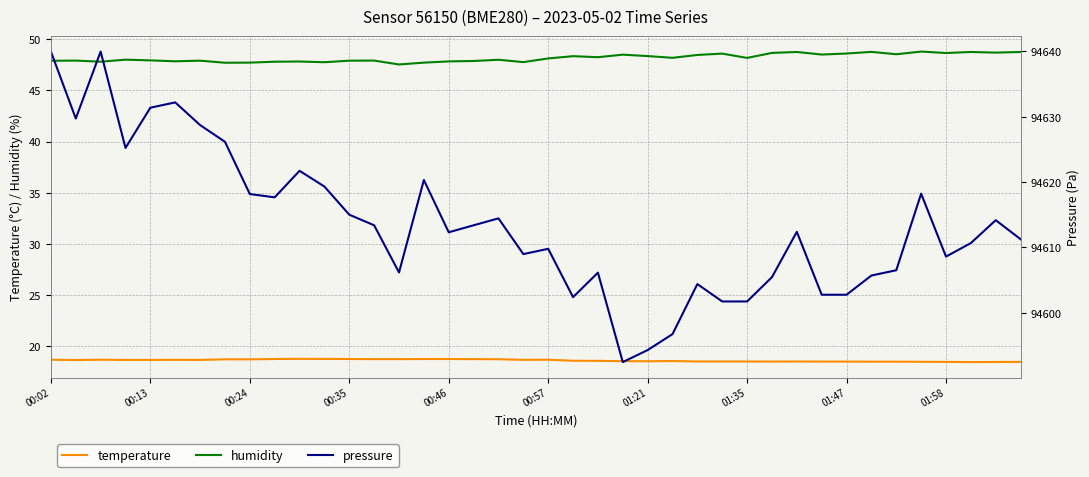

Which series has the largest range (max minus min)?

pressure